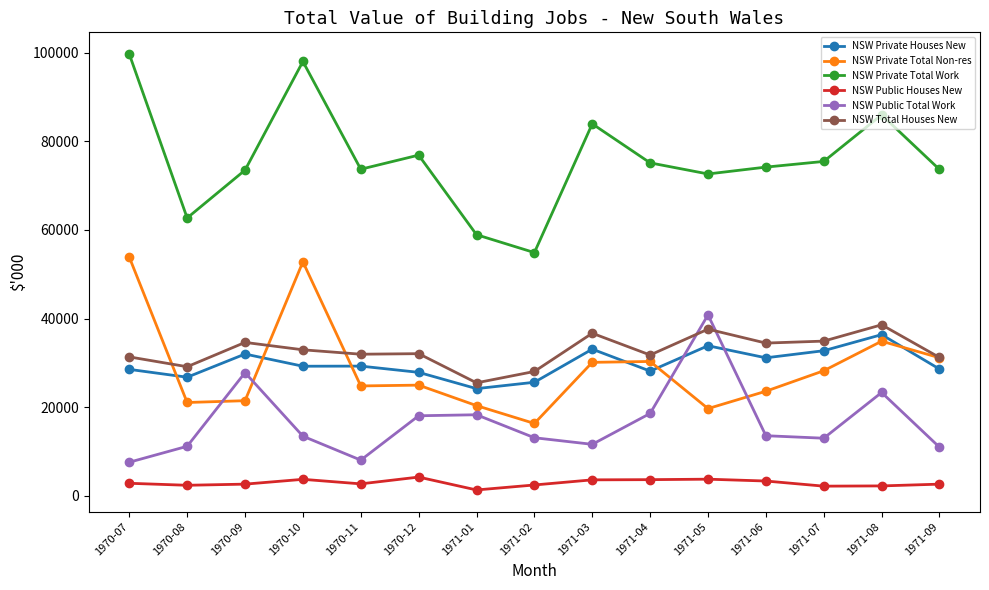

The NSW Private Houses New series shows 31134 at 1971-06. True or false?

True